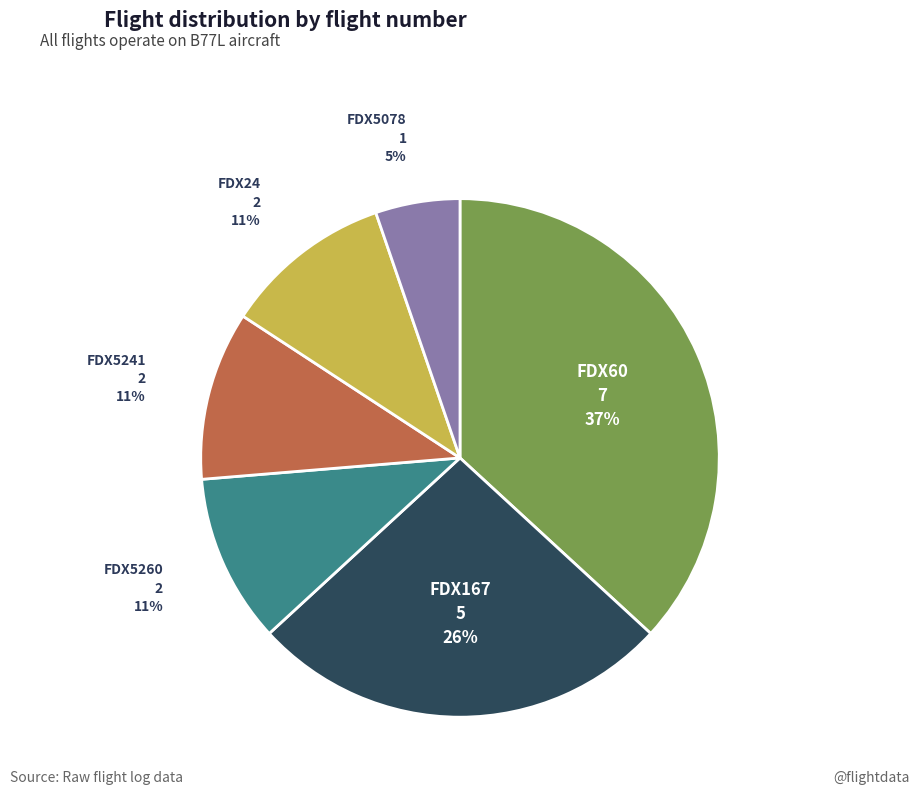

Is there any slice that represents more than half of the pie?

No